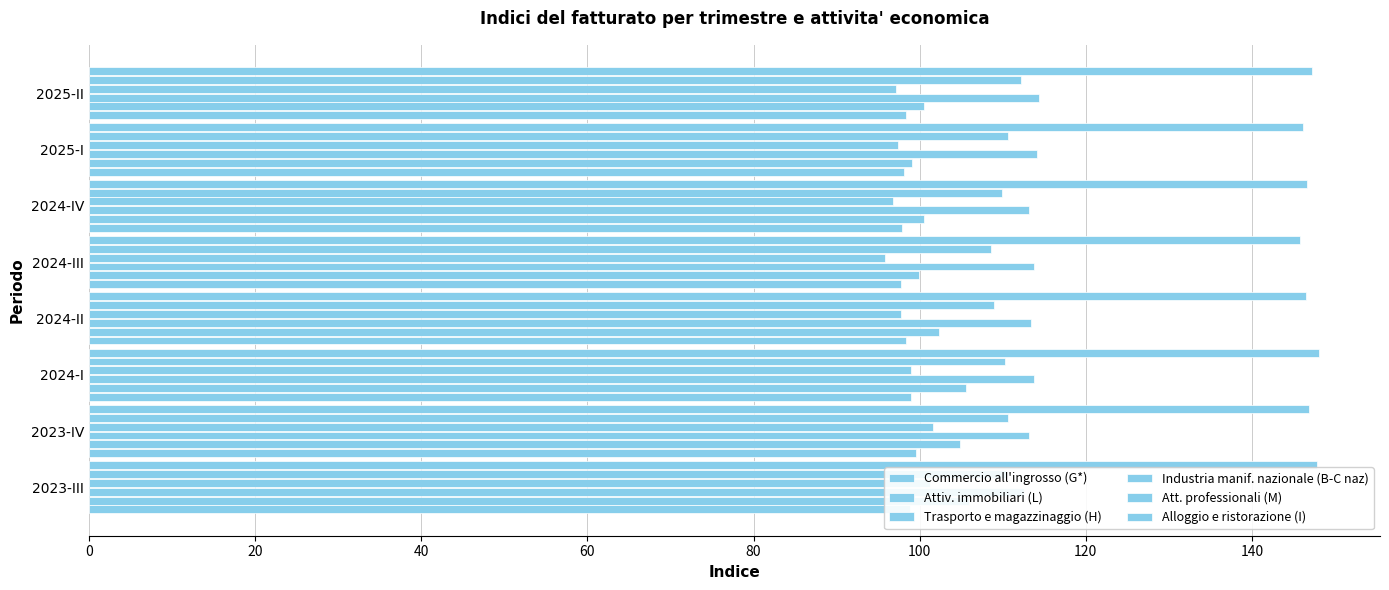

Which series has the widest spread of values?

Attiv. immobiliari (L)